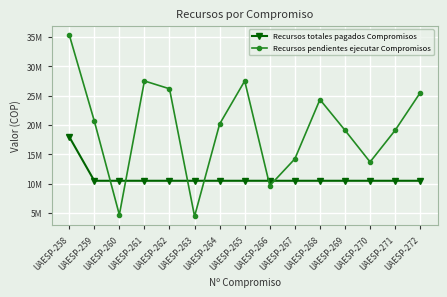

Reading left to right, extract all data points from this chart.

Recursos totales pagados Compromisos: 18000000	10500000	10500001	10500002	10500003	10500004	10500005	10500006	10500007	10500008	10500009	10500010	10500011	10500012	10500013
Recursos pendientes ejecutar Compromisos: 35386667	20700000	4709999	27499998	26166663	4449996	20166662	27499994	9666659	14233325	24333024	19099990	13699989	19099988	25499987